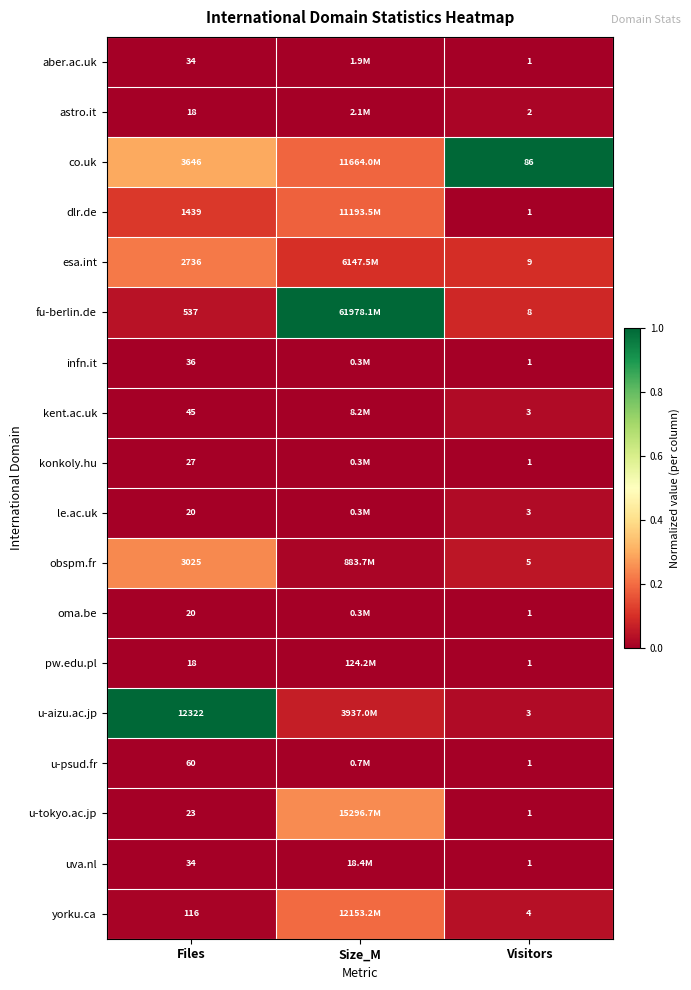

Is the value of astro.it at Visitors greater than the value of kent.ac.uk at Visitors?

No